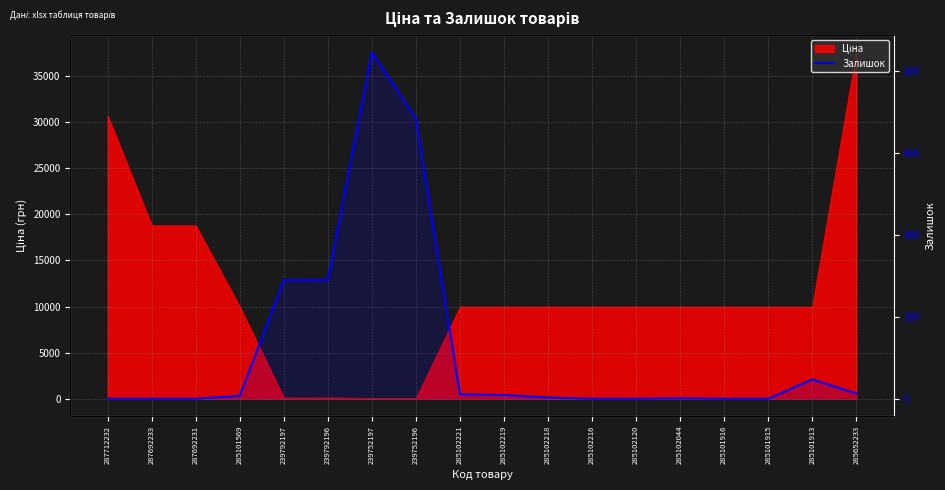

How many points are higher than both their immediate neighbors (excluding endpoints)?

3